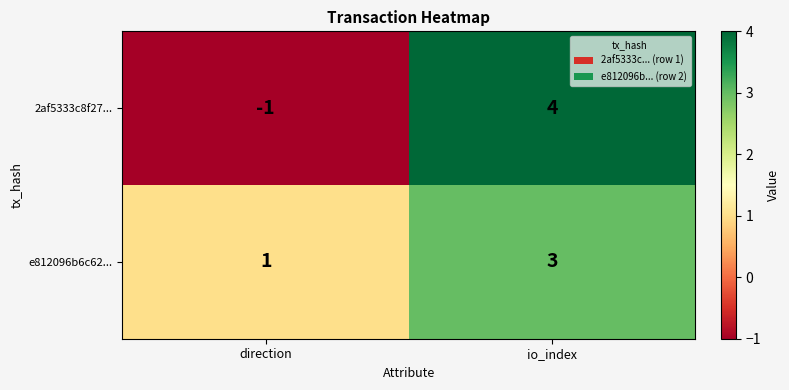

Reading left to right, transcribe all the data shown in this chart.

2af5333c8f27...: direction=-1	io_index=4
e812096b6c62...: direction=1	io_index=3